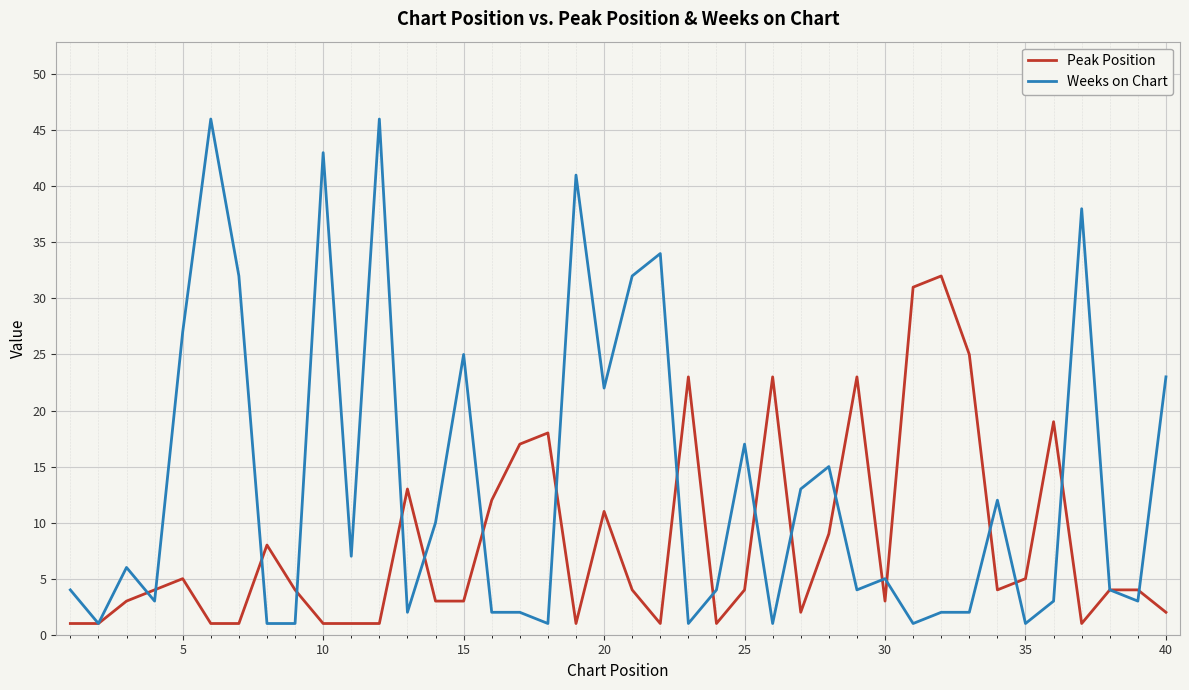

Rank the series by their maximum value, from lowest to highest.

Peak Position, Weeks on Chart